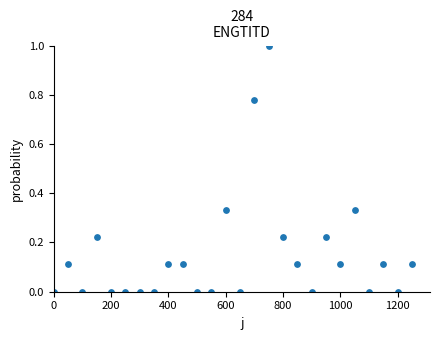

What is the range of Y values (max minus min)?

1.0